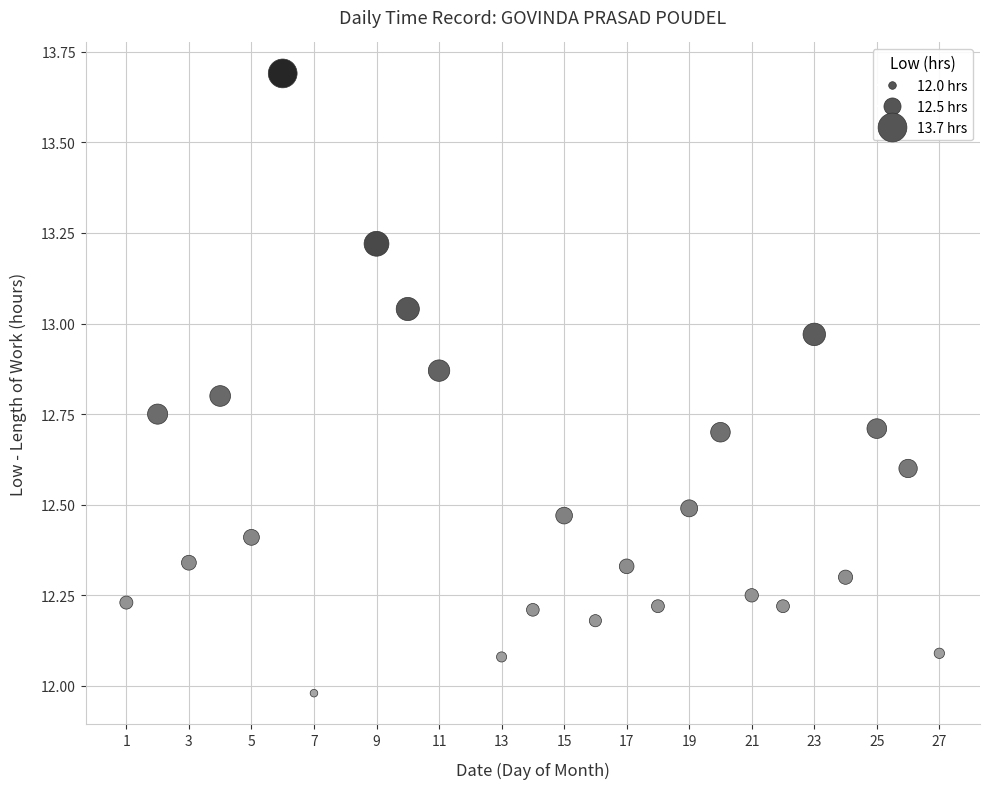

What is the range of Y values (max minus min)?

1.7